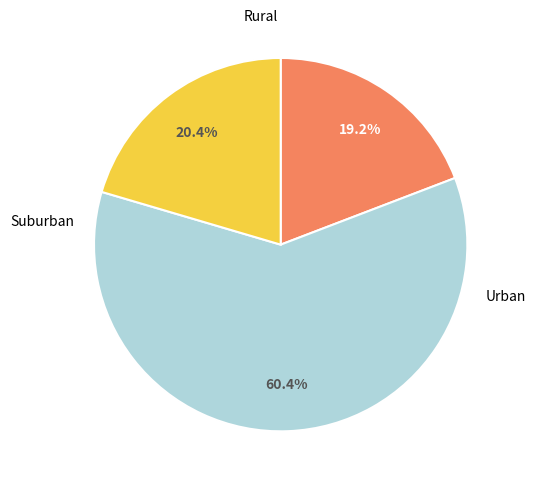

Is there any slice that represents more than half of the pie?

Yes